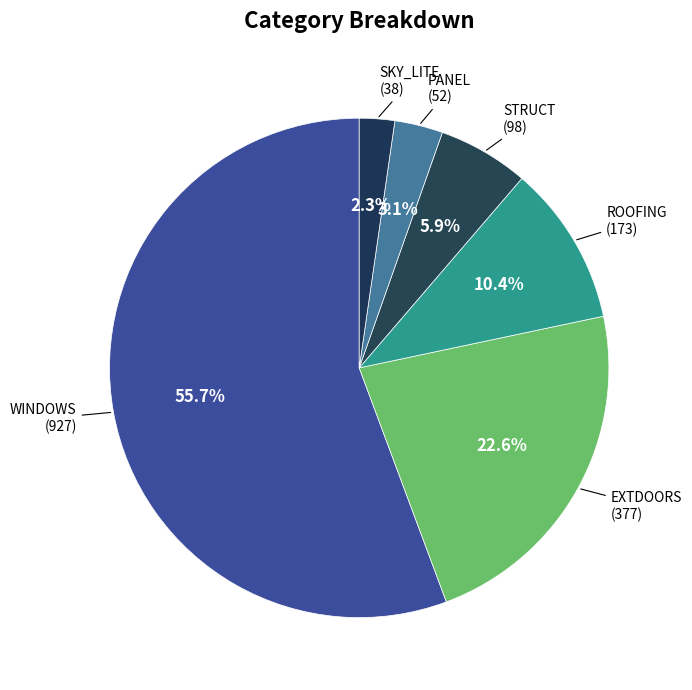

What percentage is the EXTDOORS slice, to the nearest percent?

23%